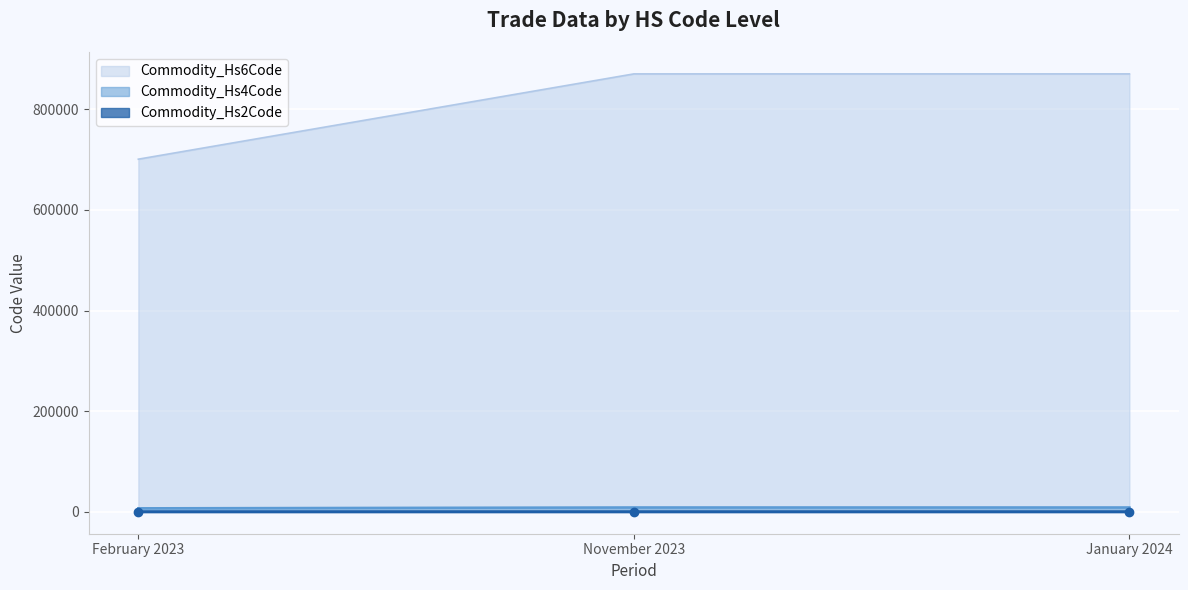

Which series has the widest spread of values?

Commodity_Hs6Code